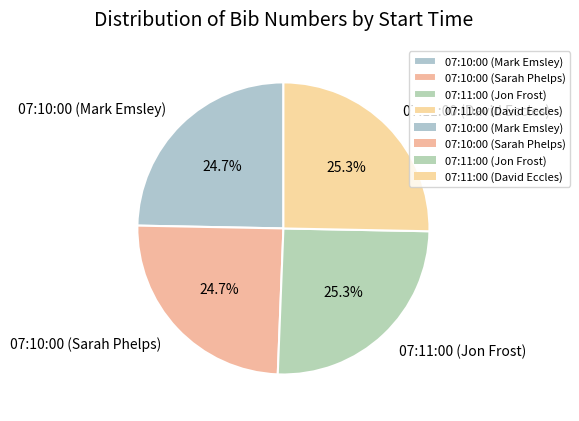

To the nearest percent, what percentage of the pie is 07:10:00 (Sarah Phelps)?

25%